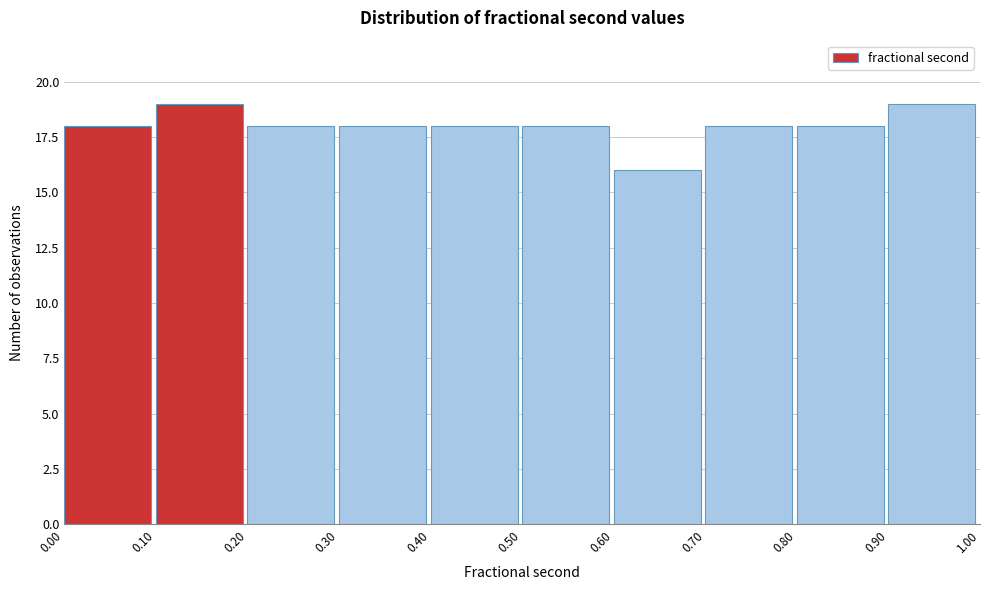

Reading left to right, transcribe this chart: for each bar, give the range it covers on the x-axis and its height. The values are not printed on the chart, so give them approximately, as read against the axis.

0.00 to 0.10: 18
0.10 to 0.20: 19
0.20 to 0.30: 18
0.30 to 0.40: 18
0.40 to 0.50: 18
0.50 to 0.60: 18
0.60 to 0.70: 16
0.70 to 0.80: 18
0.80 to 0.90: 18
0.90 to 1.00: 19